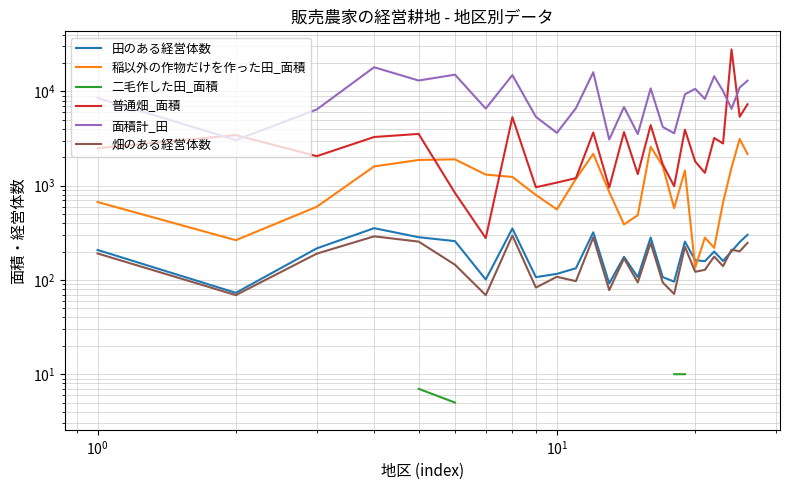

Which series has the largest total across all categories?

面積計_田